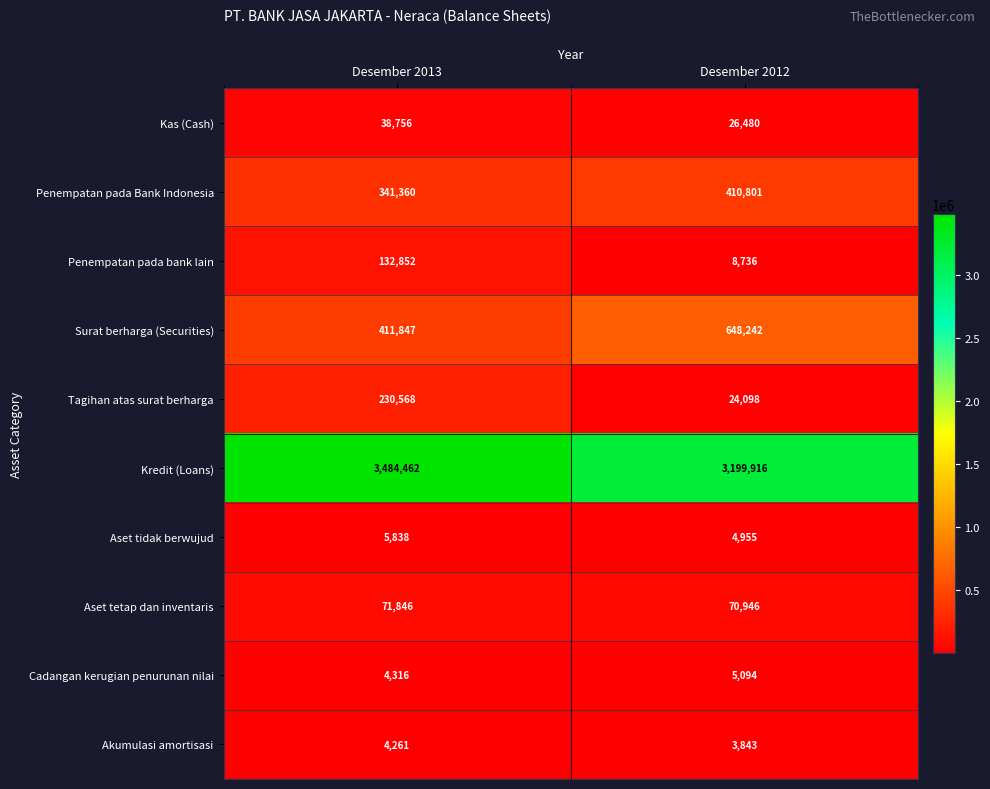

Is it true that Tagihan atas surat berharga equals 153175 at Desember 2013?

False